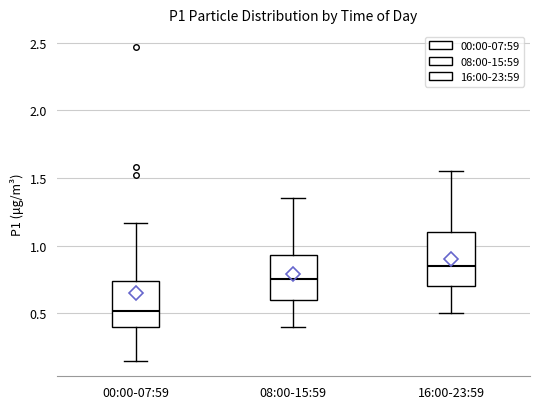

Where does the median line of the box for 08:00-15:59 sit on the y-axis? The values are not printed on the chart, so give them approximately, as read against the axis.

0.75